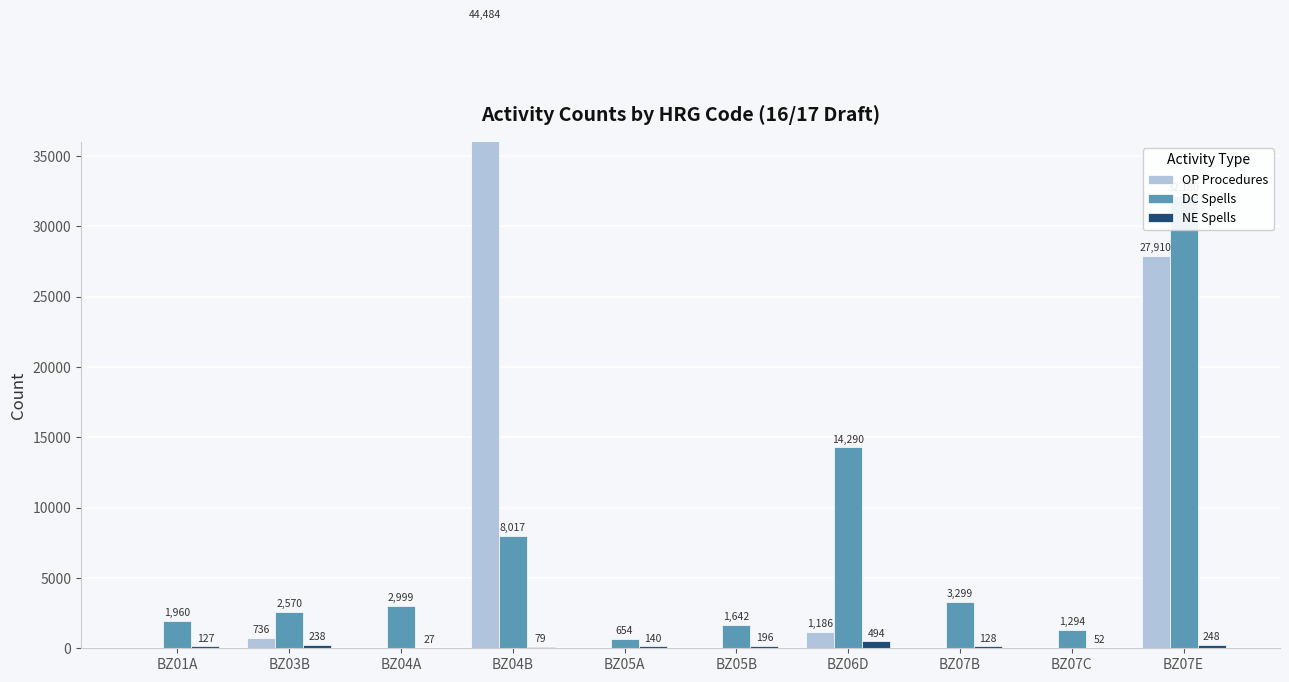

Which has a higher value, BZ04A or BZ06D?

BZ06D